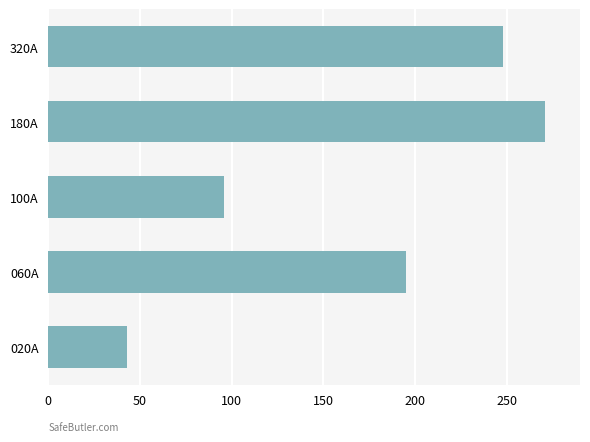

Which label corresponds to the largest value in the chart?

180A